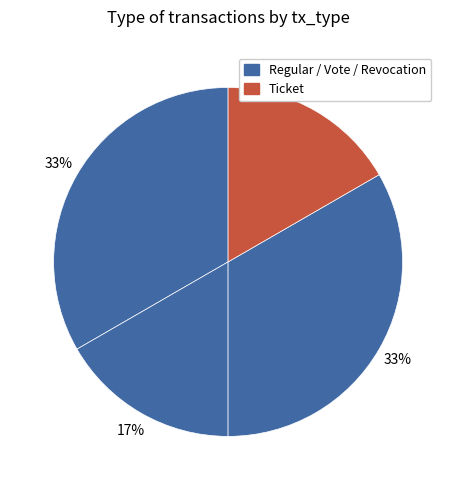

Count the number of slices in the pie.

4